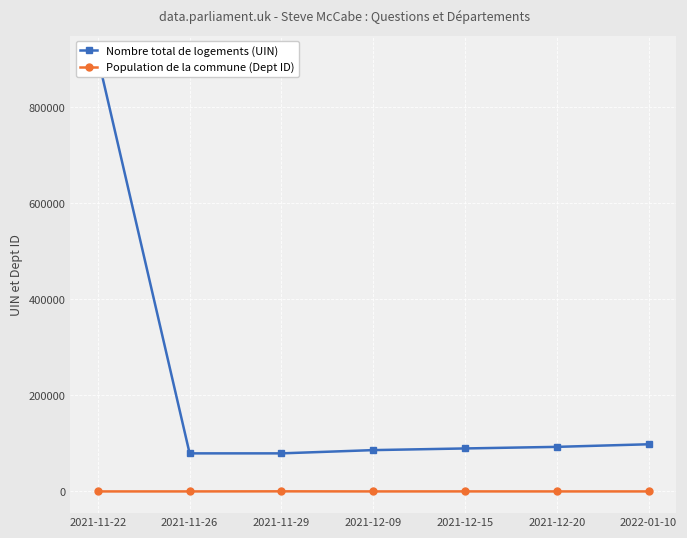

What is the total value across all series at 2021-11-22?

904284